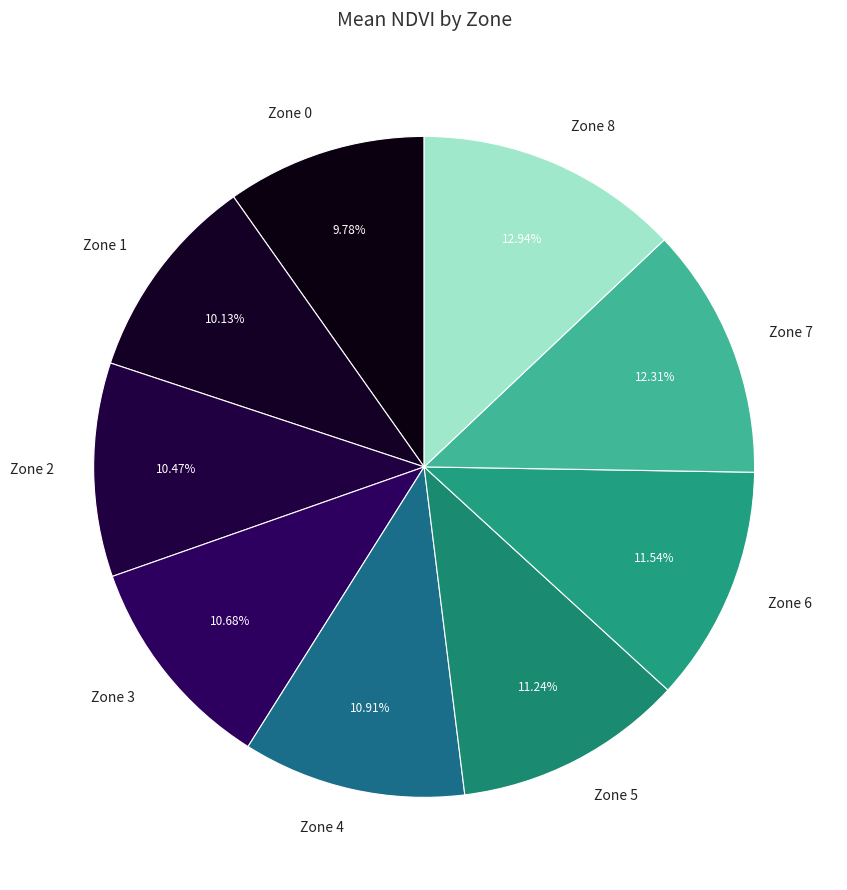

To the nearest percent, what is the difference between the largest and smallest slice percentages?

3%